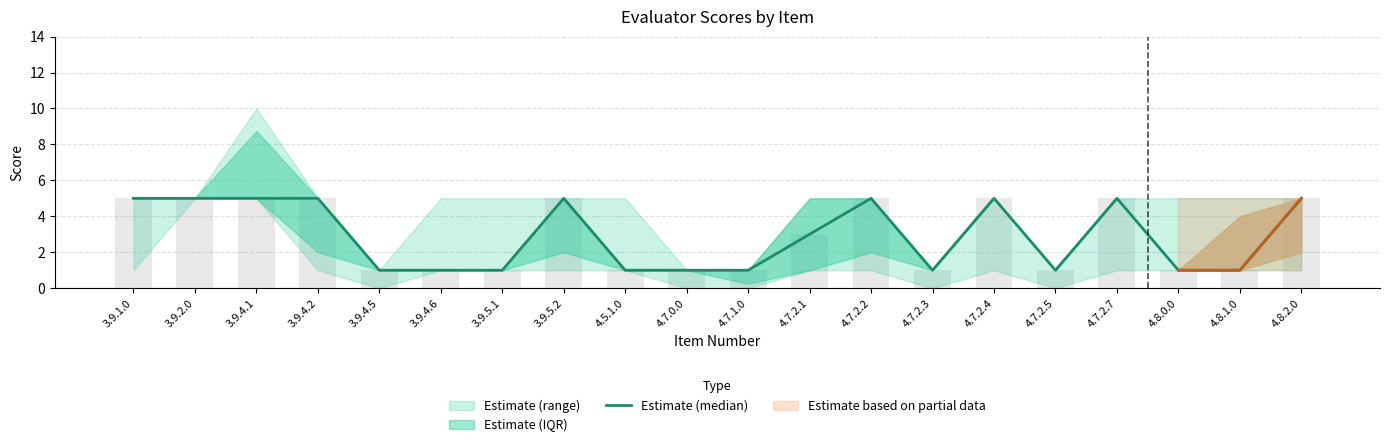

What is the greatest value displayed?

5